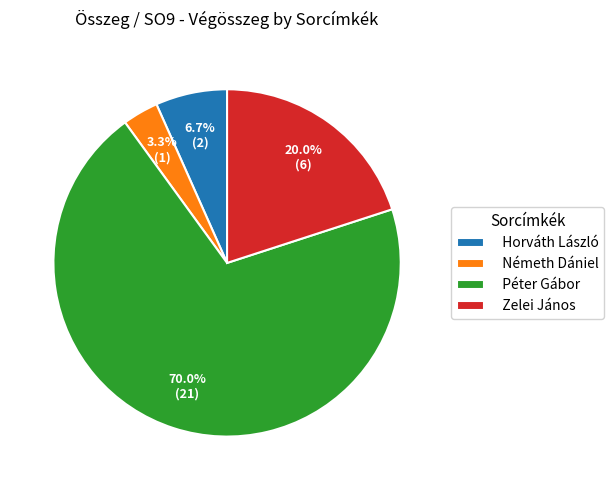

To the nearest percent, what is the combined percentage of Horváth László and Zelei János?

27%